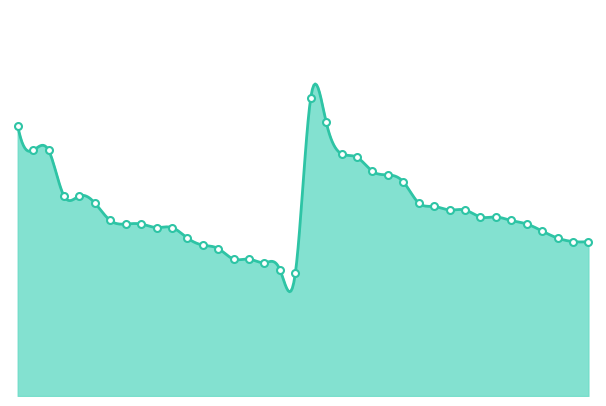

Count the number of values greater than 391.

17